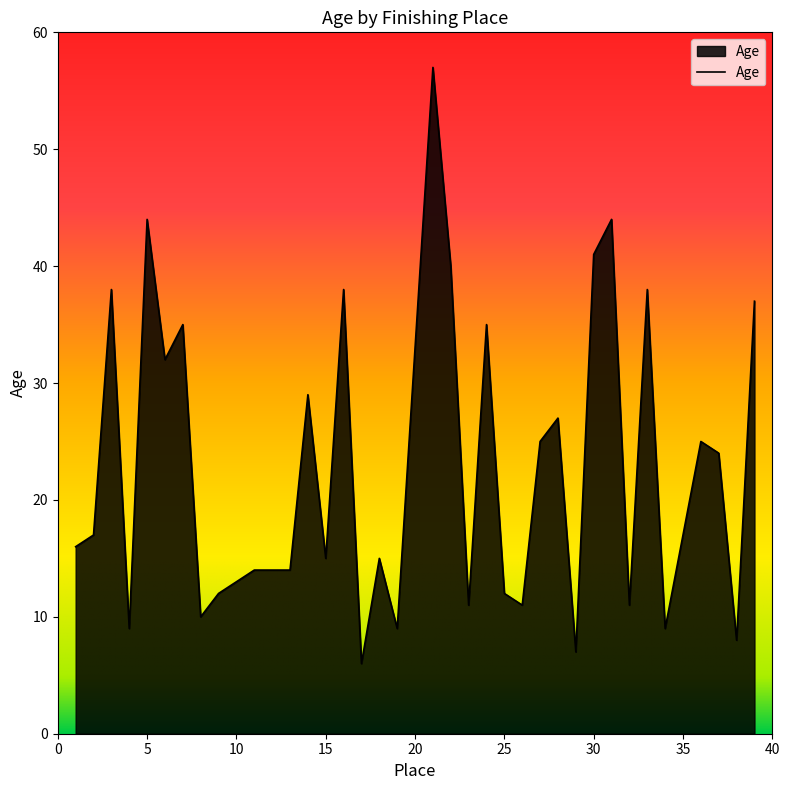

What is the difference between the maximum and minimum values?

51